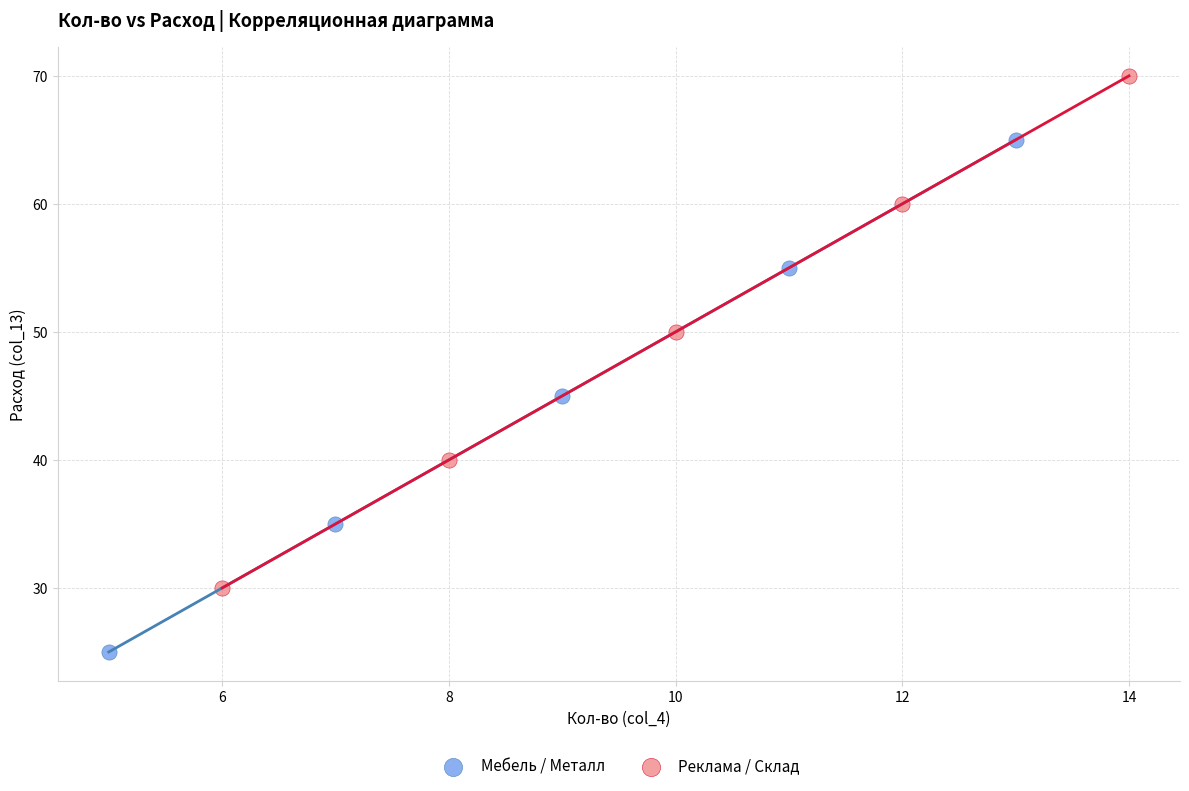

What are all the series names shown in the legend?

Мебель / Металл, Реклама / Склад